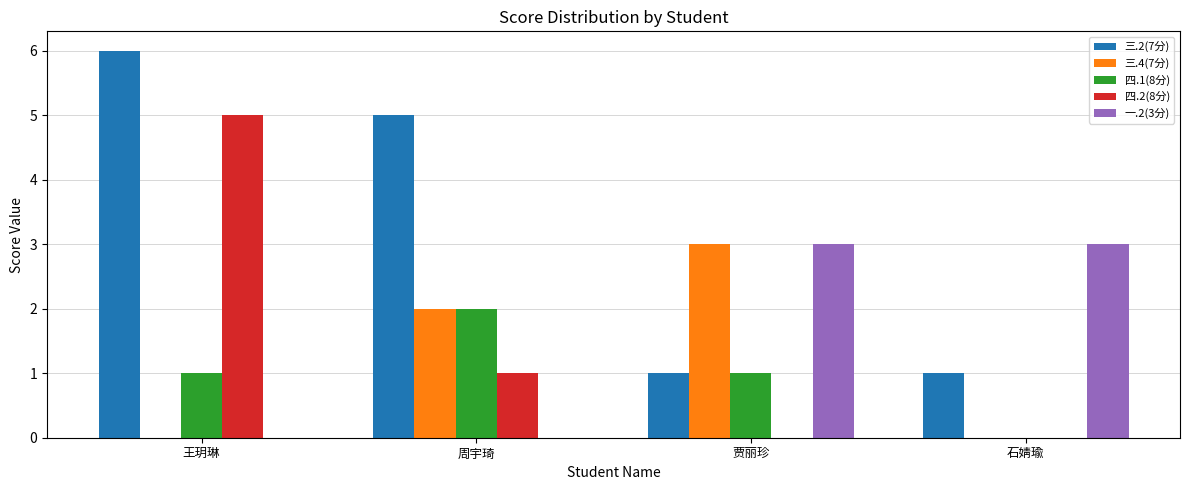

What is the maximum value shown in the chart?

6